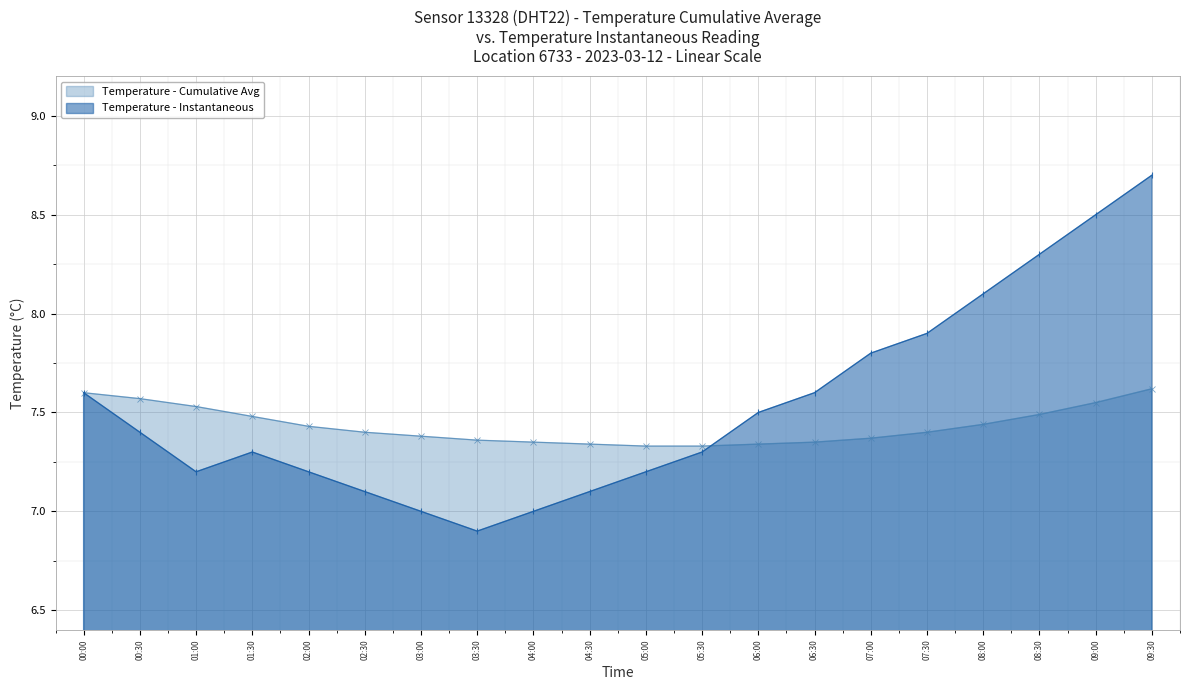

The Temperature - Cumulative Avg series shows 7.4 at 02:30. True or false?

True